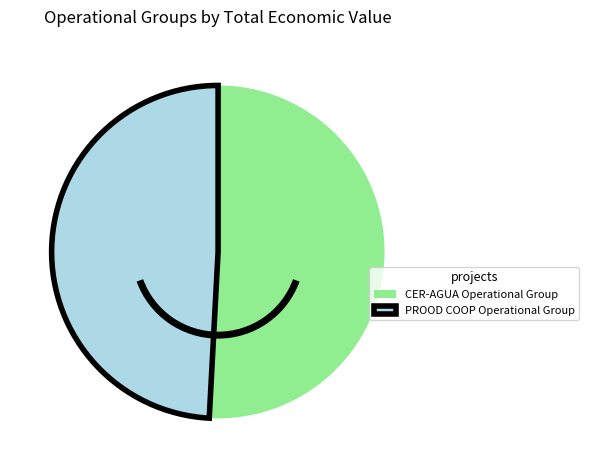

Is there any slice that represents more than half of the pie?

Yes